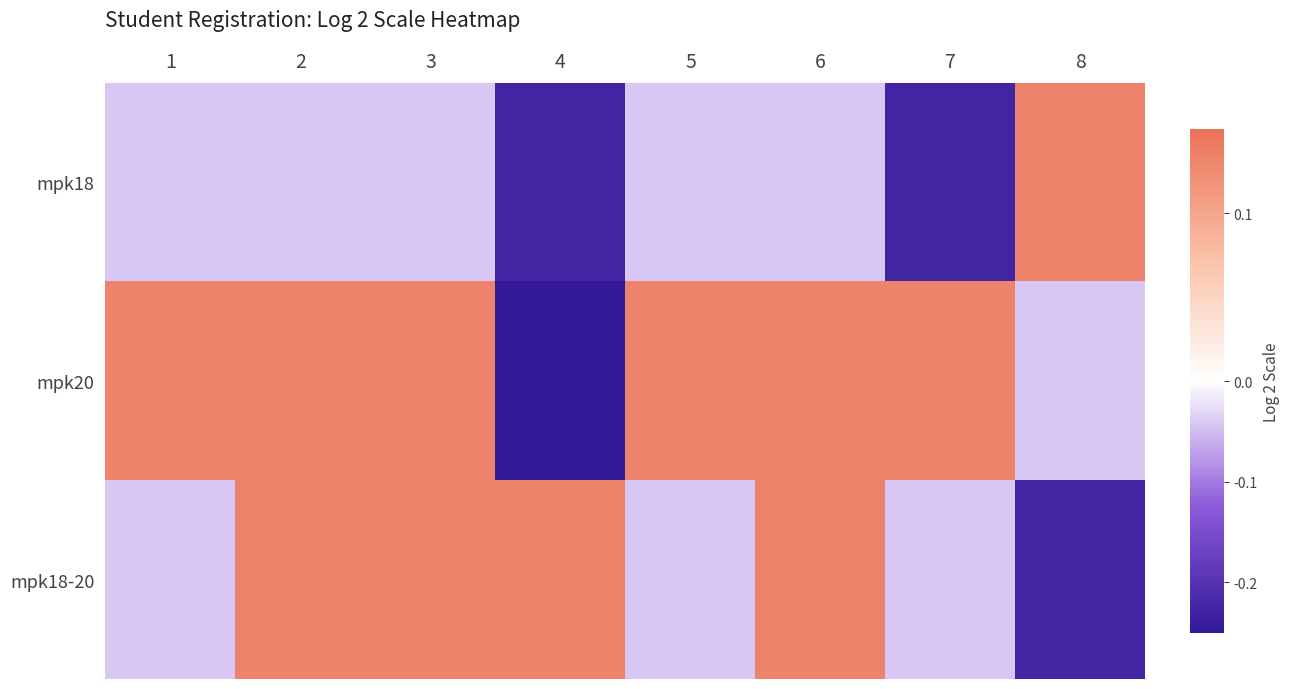

List the series in order of their peak value, lowest first.

mpk18, mpk18-20, mpk20